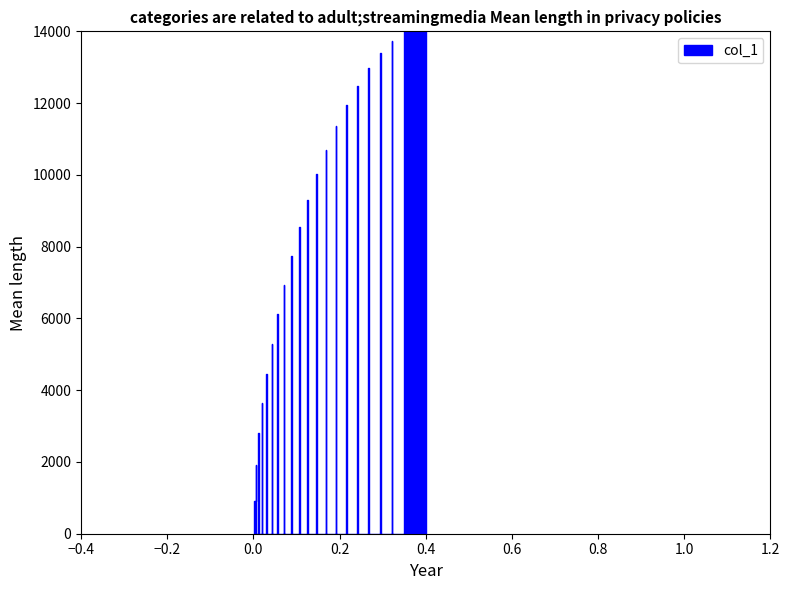

At which category does the chart reach its peak across all series?

38